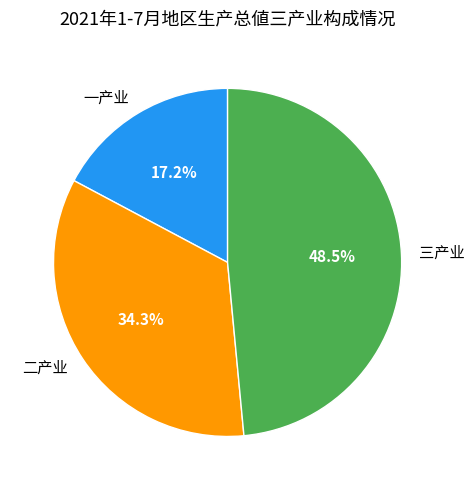

Approximately how many times larger is the value at 一产业 compared to 二产业?

0.5